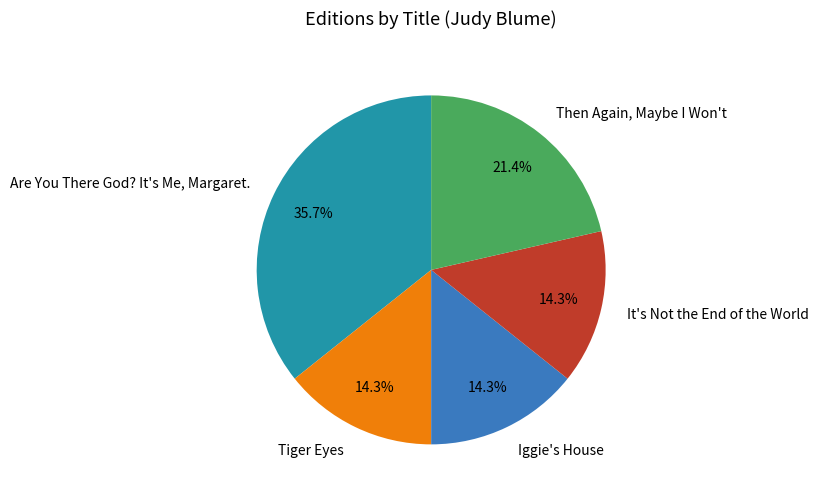

True or false: It's Not the End of the World accounts for 14% of the total.

True